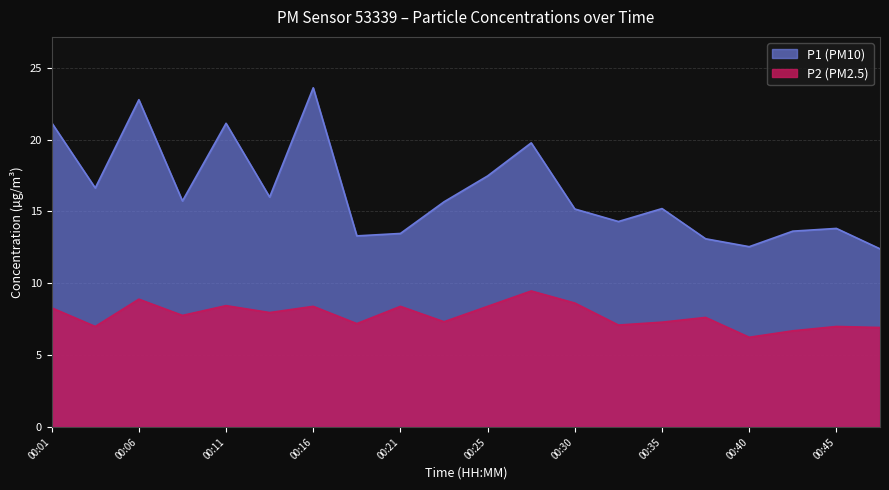

Which series has the largest range (max minus min)?

P1 (PM10)